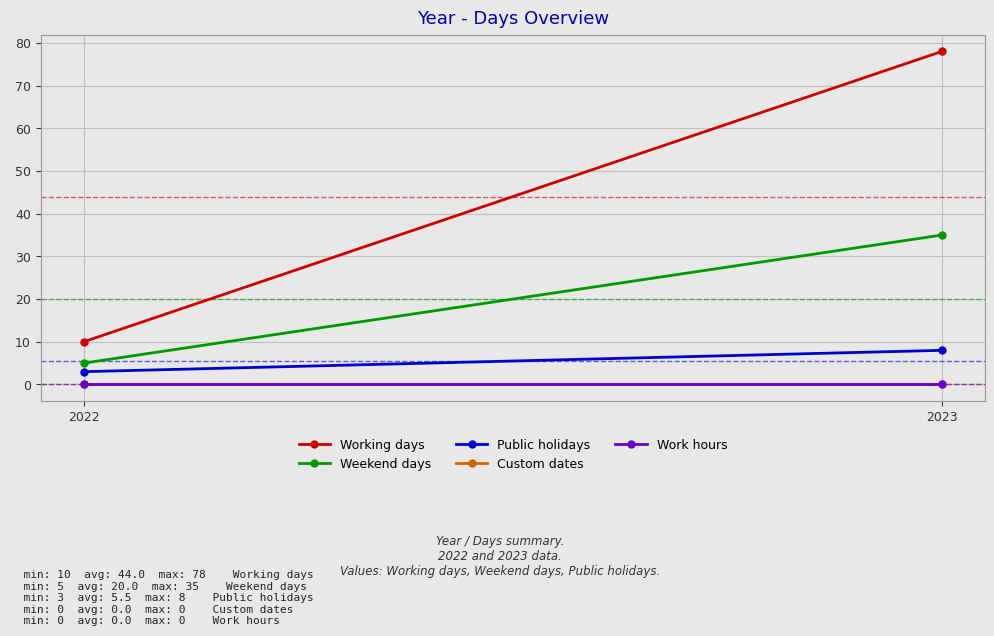

Rank the series at 2023 from lowest to highest value.

Custom dates, Work hours, Public holidays, Weekend days, Working days